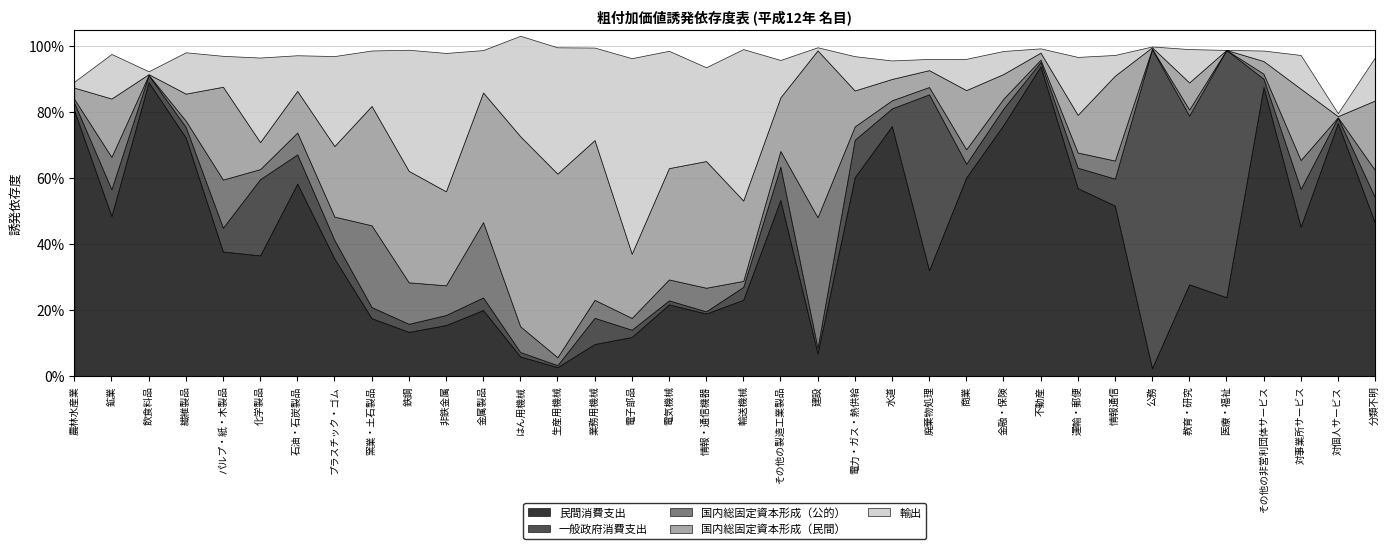

What is the total value across all series at 公務?

1.0